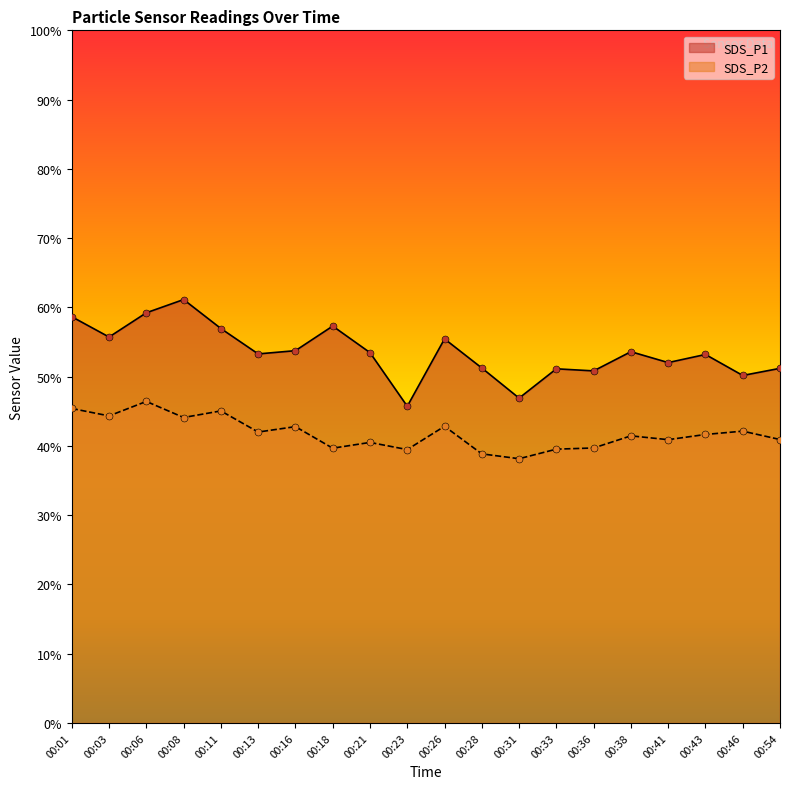

What is the total value across all series at 00:33?

90.7